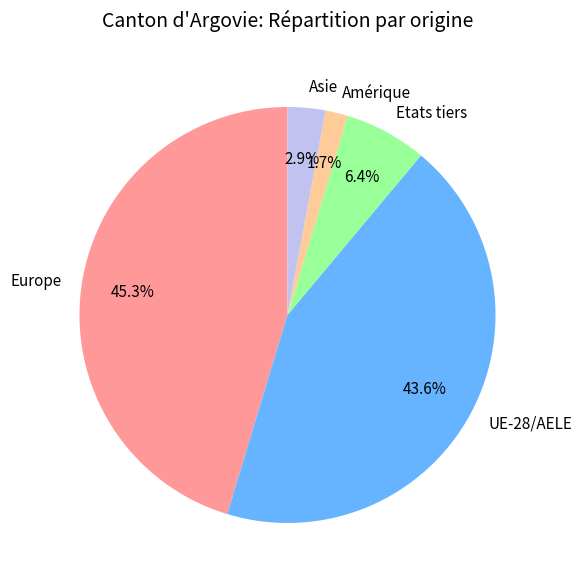

Which has a higher value, Asie or Europe?

Europe